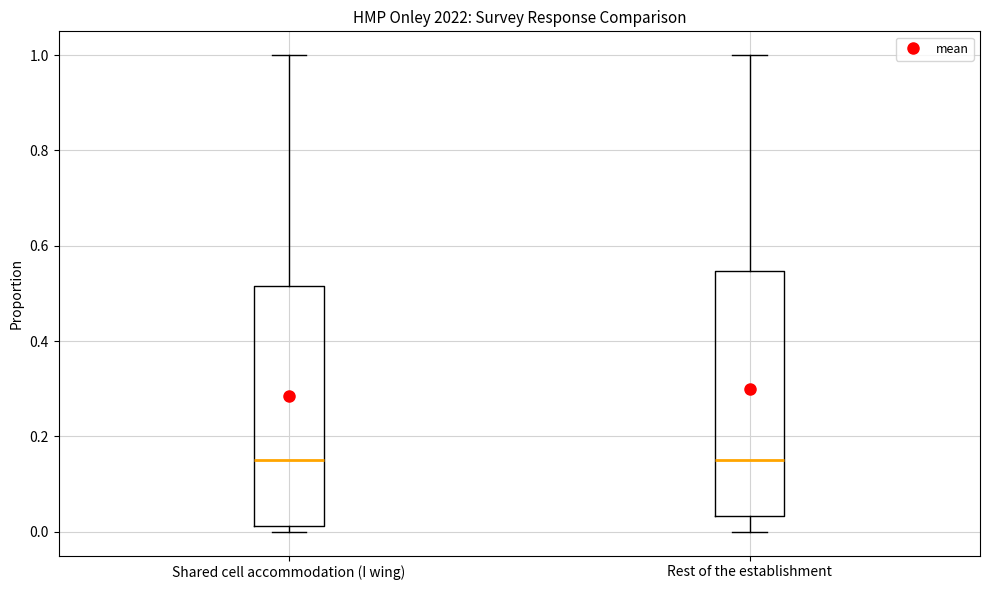

Reading left to right, transcribe this box plot: for each box, give where its median line is, the range the box spans, and where its two whiskers end, as read against the y-axis. The values are not printed on the chart, so give them approximately, as read against the axis.

Shared cell accommodation (I wing): median 0.16, box 0.02 to 0.52, whiskers 0.00 to 1.00
Rest of the establishment: median 0.16, box 0.04 to 0.54, whiskers 0.00 to 1.00